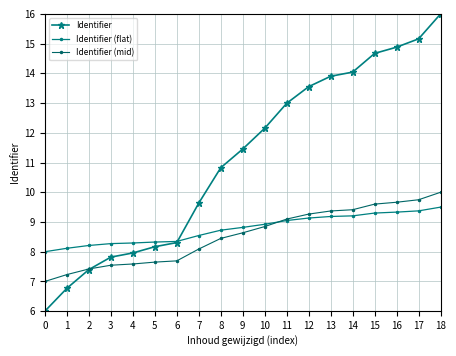

How many distinct data groups are displayed?

3